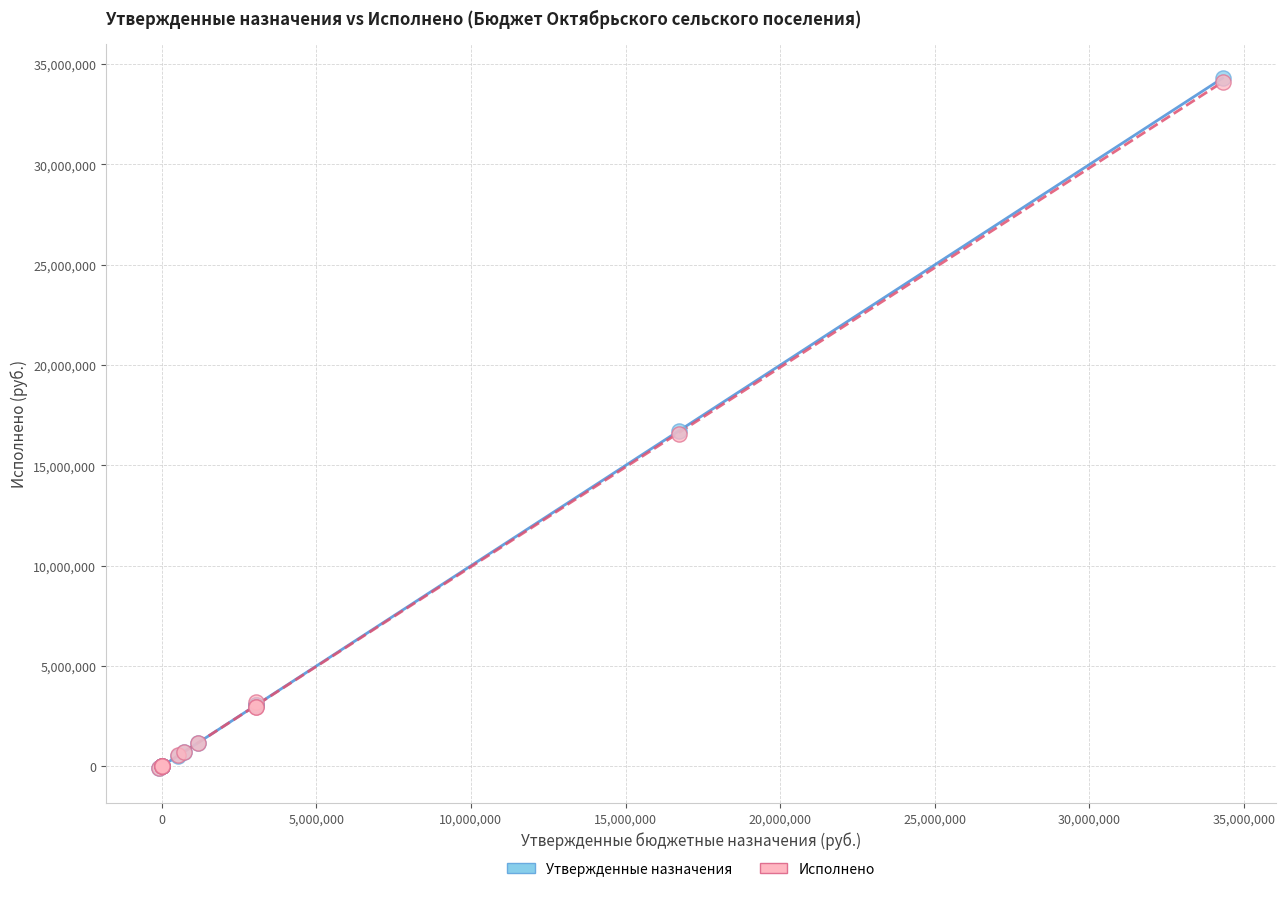

Which series has the widest spread of Y values?

Утвержденные назначения